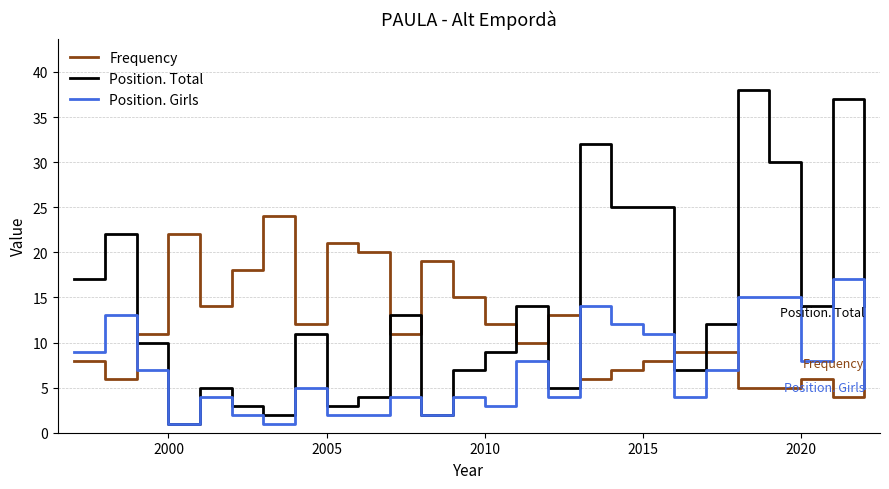

Which series has the largest total across all categories?

Position. Total